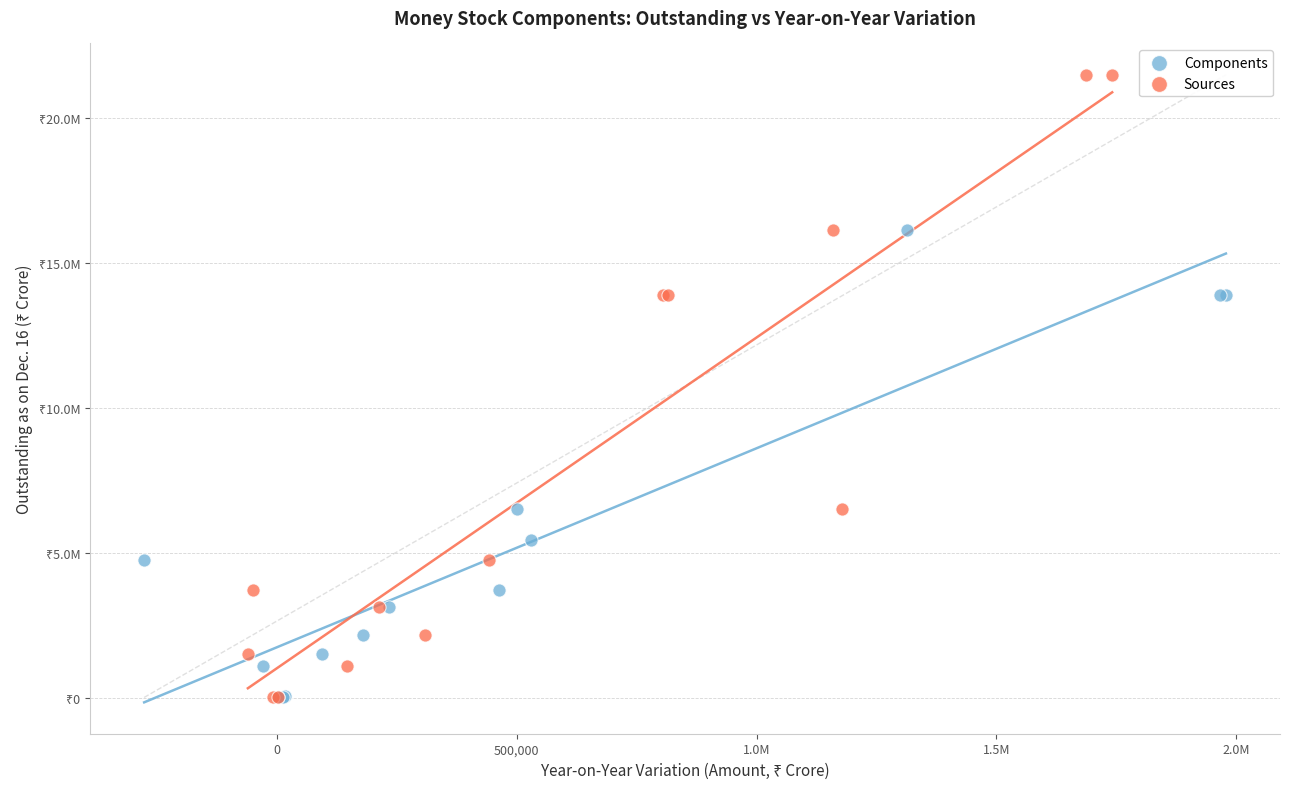

What are all the series names shown in the legend?

Components, Sources